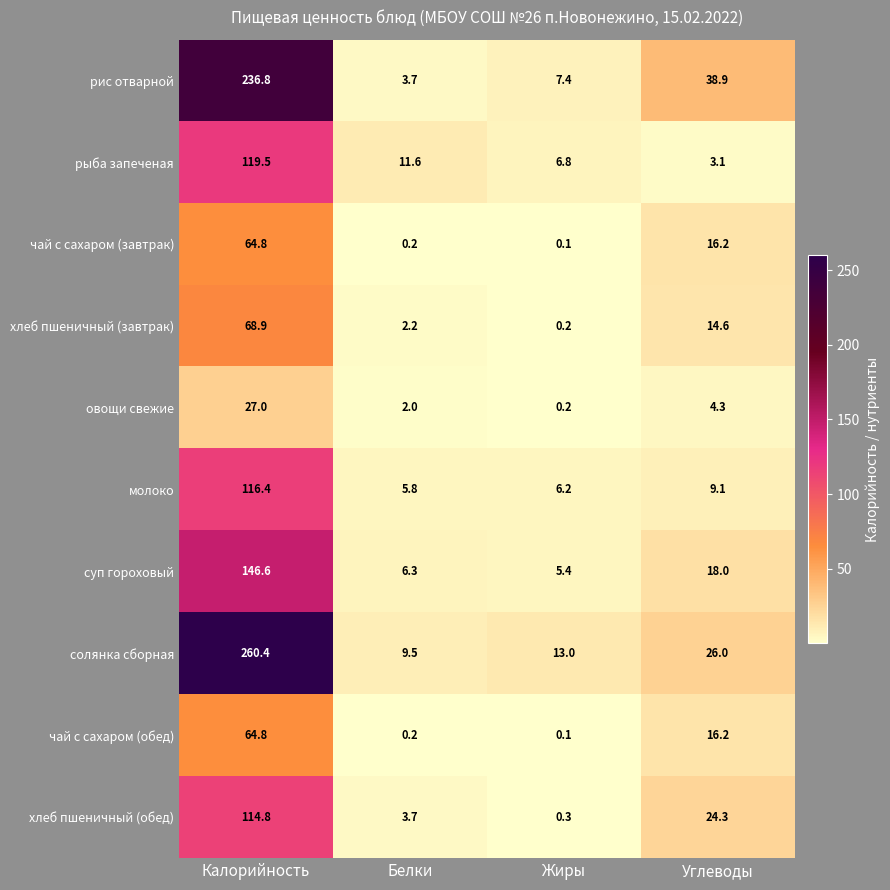

Rank the categories by солянка сборная value from lowest to highest.

Белки, Жиры, Углеводы, Калорийность